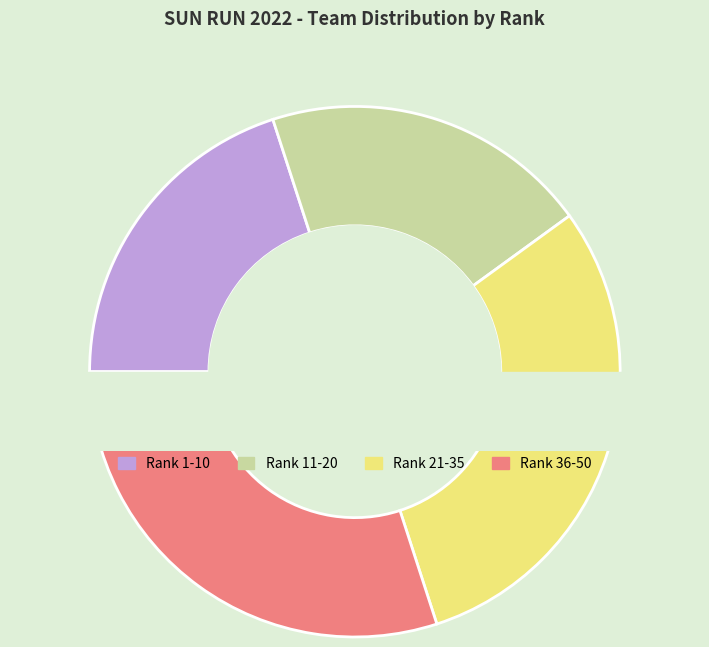

How many segments does this pie chart have?

4